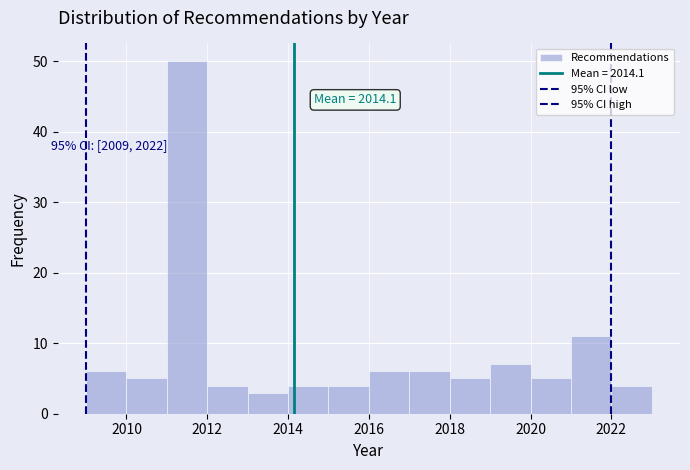

Over which range of the x-axis is the bar tallest?

2011 to 2012